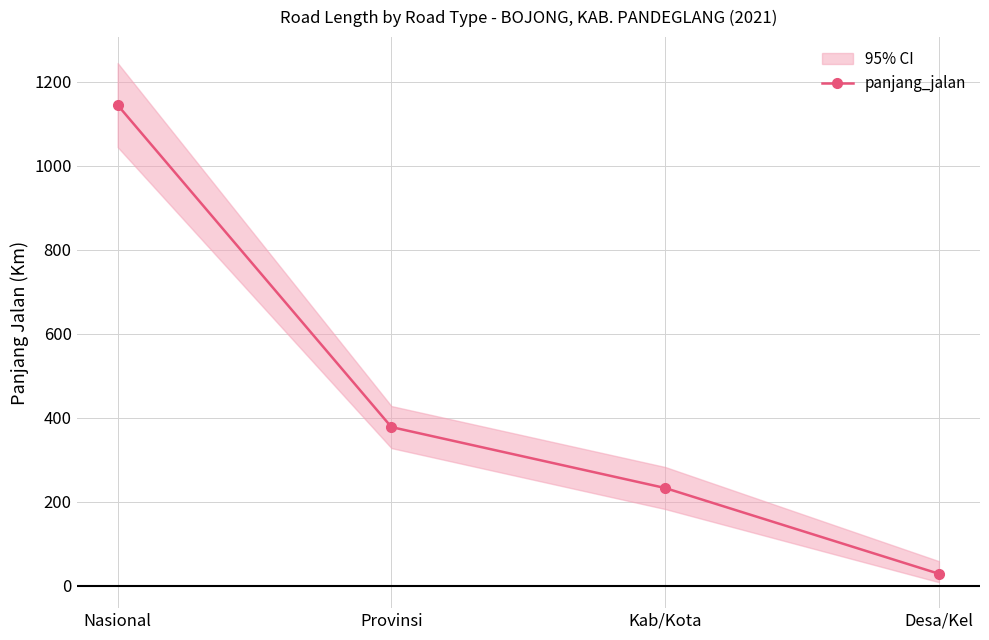

True or false: the data has more than 2 interior local peaks.

False